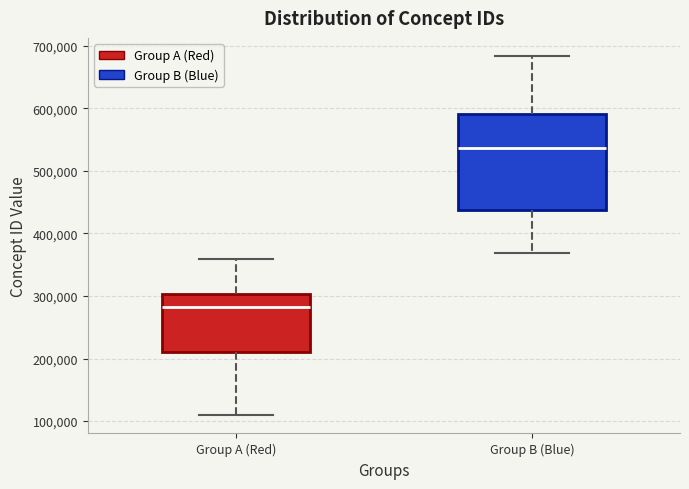

Reading left to right, transcribe this box plot: for each box, give where its median line is, the range the box spans, and where its two whiskers end, as read against the y-axis. The values are not printed on the chart, so give them approximately, as read against the axis.

Group A (Red): median 280000, box 210000 to 300000, whiskers 110000 to 360000
Group B (Blue): median 540000, box 440000 to 590000, whiskers 370000 to 680000